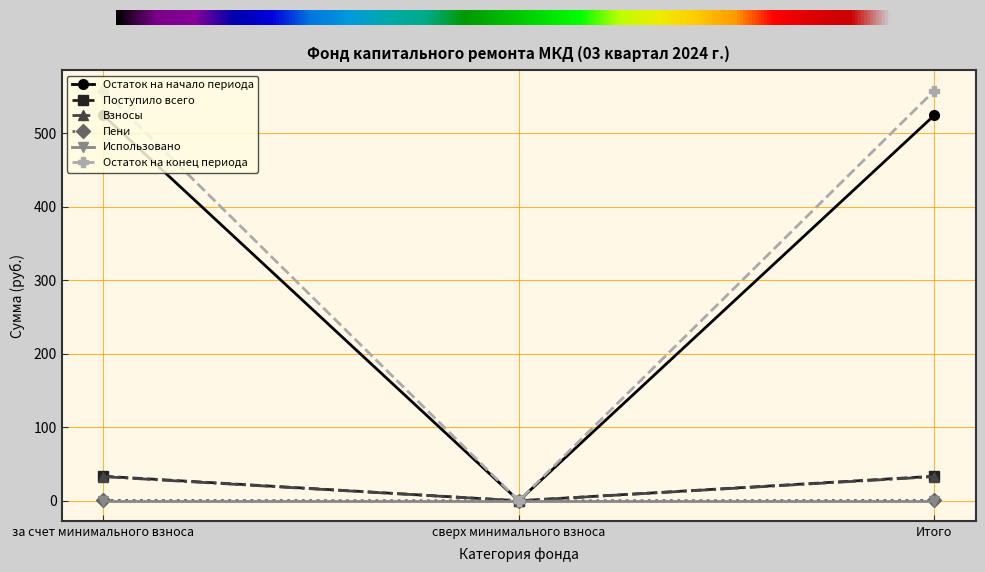

Is it true that Поступило всего equals 747.1 at за счет минимального взноса?

False